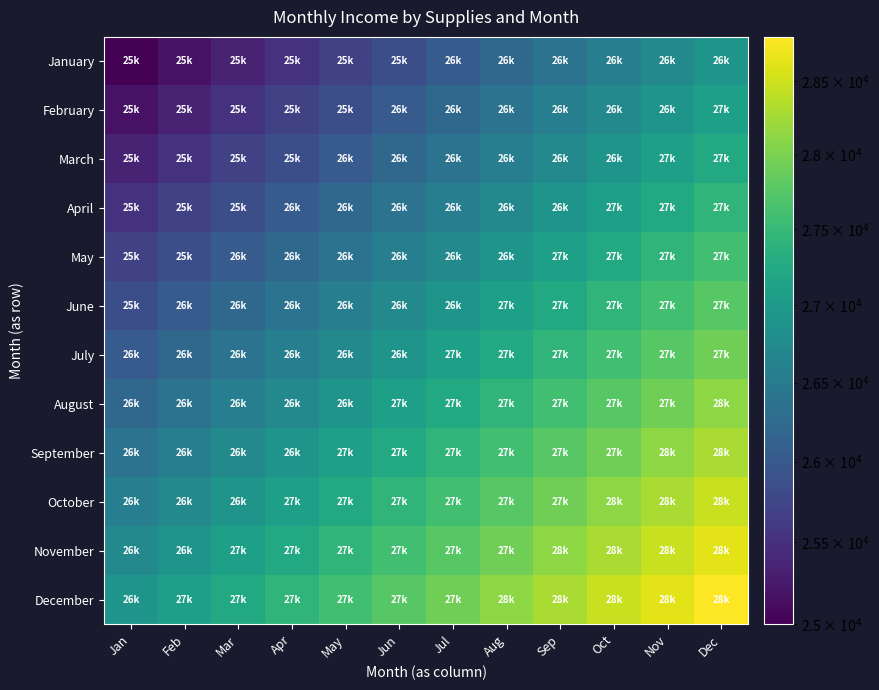

What is the spread (max minus min) of values at Jan?

1903